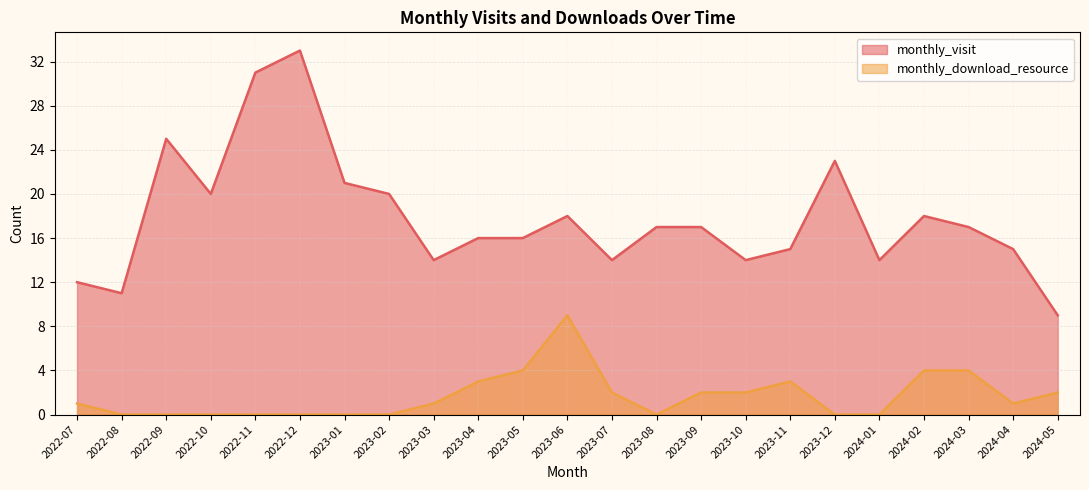

Reading right to left, what are all the values shown in this chart?

monthly_visit: 2024-05=9	2024-04=15	2024-03=17	2024-02=18	2024-01=14	2023-12=23	2023-11=15	2023-10=14	2023-09=17	2023-08=17	2023-07=14	2023-06=18	2023-05=16	2023-04=16	2023-03=14	2023-02=20	2023-01=21	2022-12=33	2022-11=31	2022-10=20	2022-09=25	2022-08=11	2022-07=12
monthly_download_resource: 2024-05=2	2024-04=1	2024-03=4	2024-02=4	2024-01=0	2023-12=0	2023-11=3	2023-10=2	2023-09=2	2023-08=0	2023-07=2	2023-06=9	2023-05=4	2023-04=3	2023-03=1	2023-02=0	2023-01=0	2022-12=0	2022-11=0	2022-10=0	2022-09=0	2022-08=0	2022-07=1